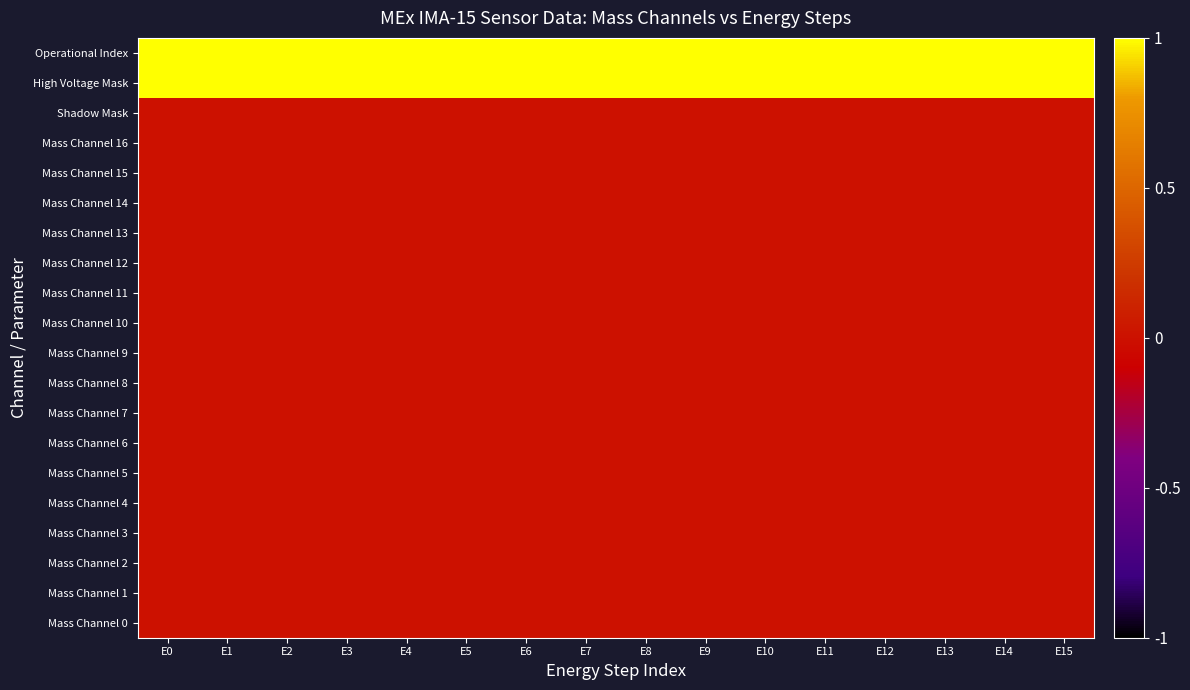

Reading right to left, extract all data points from this chart.

Mass Channel 0: E15=0	E14=0	E13=0	E12=0	E11=0	E10=0	E9=0	E8=0	E7=0	E6=0	E5=0	E4=0	E3=0	E2=0	E1=0	E0=0
Mass Channel 1: E15=0	E14=0	E13=0	E12=0	E11=0	E10=0	E9=0	E8=0	E7=0	E6=0	E5=0	E4=0	E3=0	E2=0	E1=0	E0=0
Mass Channel 2: E15=0	E14=0	E13=0	E12=0	E11=0	E10=0	E9=0	E8=0	E7=0	E6=0	E5=0	E4=0	E3=0	E2=0	E1=0	E0=0
Mass Channel 3: E15=0	E14=0	E13=0	E12=0	E11=0	E10=0	E9=0	E8=0	E7=0	E6=0	E5=0	E4=0	E3=0	E2=0	E1=0	E0=0
Mass Channel 4: E15=0	E14=0	E13=0	E12=0	E11=0	E10=0	E9=0	E8=0	E7=0	E6=0	E5=0	E4=0	E3=0	E2=0	E1=0	E0=0
Mass Channel 5: E15=0	E14=0	E13=0	E12=0	E11=0	E10=0	E9=0	E8=0	E7=0	E6=0	E5=0	E4=0	E3=0	E2=0	E1=0	E0=0
Mass Channel 6: E15=0	E14=0	E13=0	E12=0	E11=0	E10=0	E9=0	E8=0	E7=0	E6=0	E5=0	E4=0	E3=0	E2=0	E1=0	E0=0
Mass Channel 7: E15=0	E14=0	E13=0	E12=0	E11=0	E10=0	E9=0	E8=0	E7=0	E6=0	E5=0	E4=0	E3=0	E2=0	E1=0	E0=0
Mass Channel 8: E15=0	E14=0	E13=0	E12=0	E11=0	E10=0	E9=0	E8=0	E7=0	E6=0	E5=0	E4=0	E3=0	E2=0	E1=0	E0=0
Mass Channel 9: E15=0	E14=0	E13=0	E12=0	E11=0	E10=0	E9=0	E8=0	E7=0	E6=0	E5=0	E4=0	E3=0	E2=0	E1=0	E0=0
Mass Channel 10: E15=0	E14=0	E13=0	E12=0	E11=0	E10=0	E9=0	E8=0	E7=0	E6=0	E5=0	E4=0	E3=0	E2=0	E1=0	E0=0
Mass Channel 11: E15=0	E14=0	E13=0	E12=0	E11=0	E10=0	E9=0	E8=0	E7=0	E6=0	E5=0	E4=0	E3=0	E2=0	E1=0	E0=0
Mass Channel 12: E15=0	E14=0	E13=0	E12=0	E11=0	E10=0	E9=0	E8=0	E7=0	E6=0	E5=0	E4=0	E3=0	E2=0	E1=0	E0=0
Mass Channel 13: E15=0	E14=0	E13=0	E12=0	E11=0	E10=0	E9=0	E8=0	E7=0	E6=0	E5=0	E4=0	E3=0	E2=0	E1=0	E0=0
Mass Channel 14: E15=0	E14=0	E13=0	E12=0	E11=0	E10=0	E9=0	E8=0	E7=0	E6=0	E5=0	E4=0	E3=0	E2=0	E1=0	E0=0
Mass Channel 15: E15=0	E14=0	E13=0	E12=0	E11=0	E10=0	E9=0	E8=0	E7=0	E6=0	E5=0	E4=0	E3=0	E2=0	E1=0	E0=0
Mass Channel 16: E15=0	E14=0	E13=0	E12=0	E11=0	E10=0	E9=0	E8=0	E7=0	E6=0	E5=0	E4=0	E3=0	E2=0	E1=0	E0=0
Shadow Mask: E15=0	E14=0	E13=0	E12=0	E11=0	E10=0	E9=0	E8=0	E7=0	E6=0	E5=0	E4=0	E3=0	E2=0	E1=0	E0=0
High Voltage Mask: E15=1	E14=1	E13=1	E12=1	E11=1	E10=1	E9=1	E8=1	E7=1	E6=1	E5=1	E4=1	E3=1	E2=1	E1=1	E0=1
Operational Index: E15=1	E14=1	E13=1	E12=1	E11=1	E10=1	E9=1	E8=1	E7=1	E6=1	E5=1	E4=1	E3=1	E2=1	E1=1	E0=1